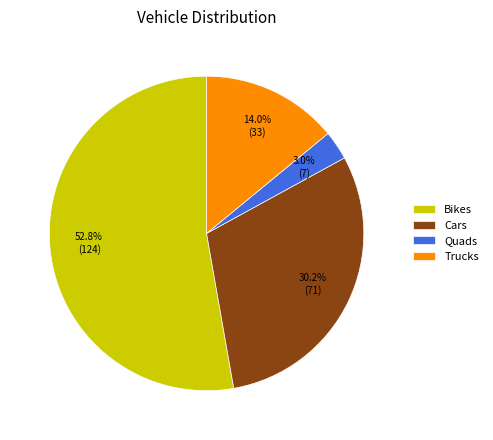

The Cars slice represents 41% of the pie. True or false?

False